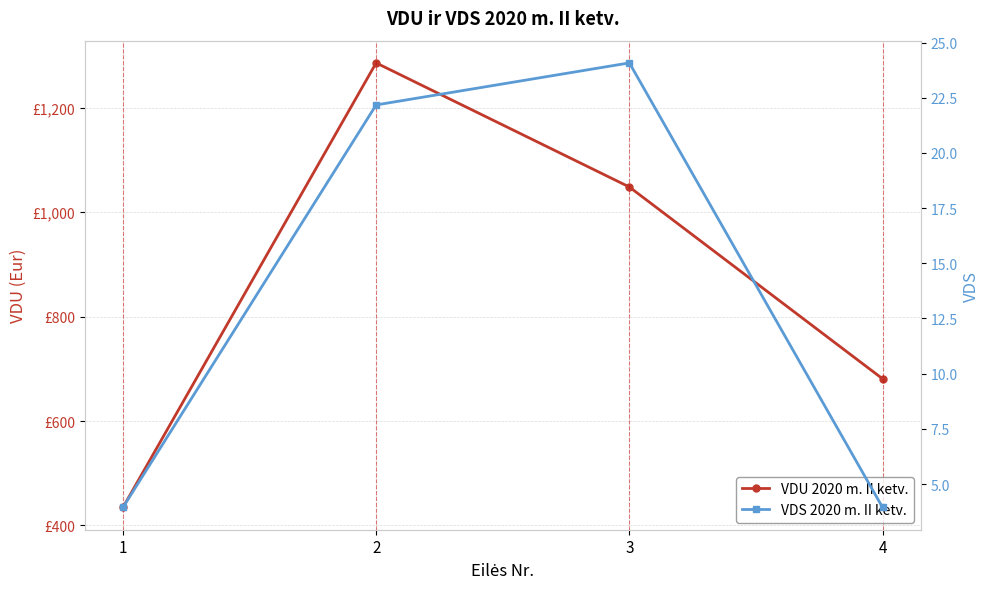

Which category has the highest value in the VDS 2020 m. II ketv. series?

3